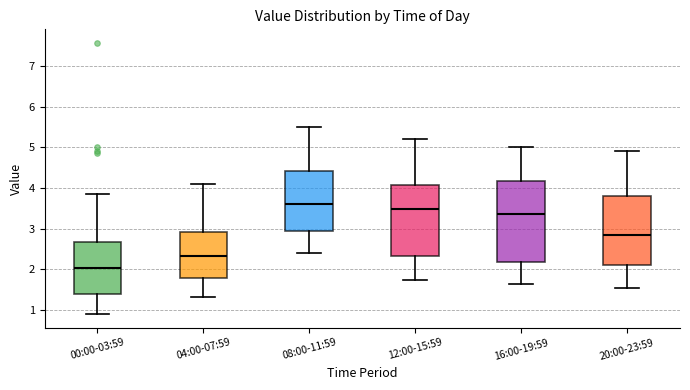

Reading left to right, transcribe this box plot: for each box, give where its median line is, the range the box spans, and where its two whiskers end, as read against the y-axis. The values are not printed on the chart, so give them approximately, as read against the axis.

00:00-03:59: median 2.0, box 1.4 to 2.7, whiskers 0.9 to 3.9
04:00-07:59: median 2.3, box 1.8 to 2.9, whiskers 1.3 to 4.1
08:00-11:59: median 3.6, box 3.0 to 4.4, whiskers 2.4 to 5.5
12:00-15:59: median 3.5, box 2.3 to 4.1, whiskers 1.8 to 5.2
16:00-19:59: median 3.4, box 2.2 to 4.2, whiskers 1.7 to 5.0
20:00-23:59: median 2.9, box 2.1 to 3.8, whiskers 1.6 to 4.9